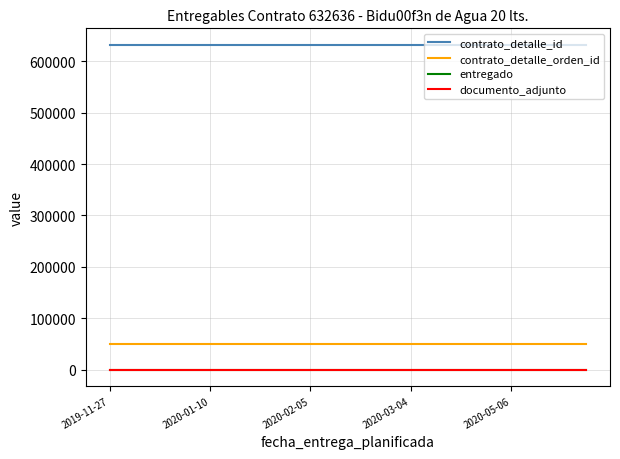

Does the chart display data point markers on the line(s)?

No